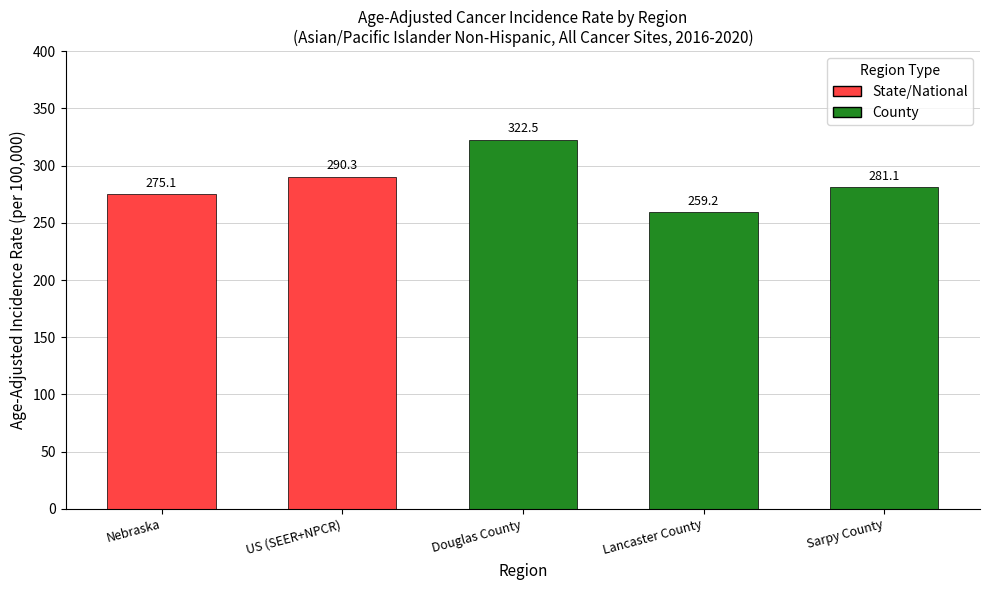

Are the bars horizontal?

No